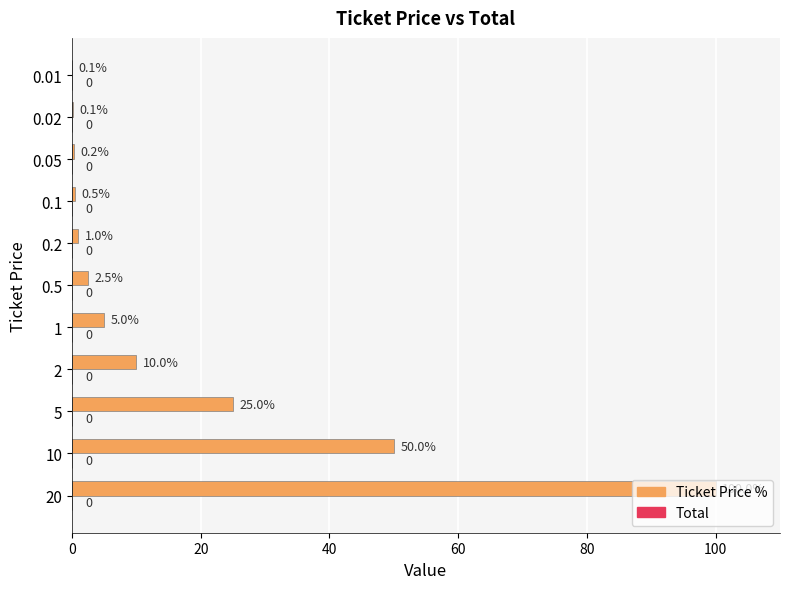

Read the value at 0.1.

0.5